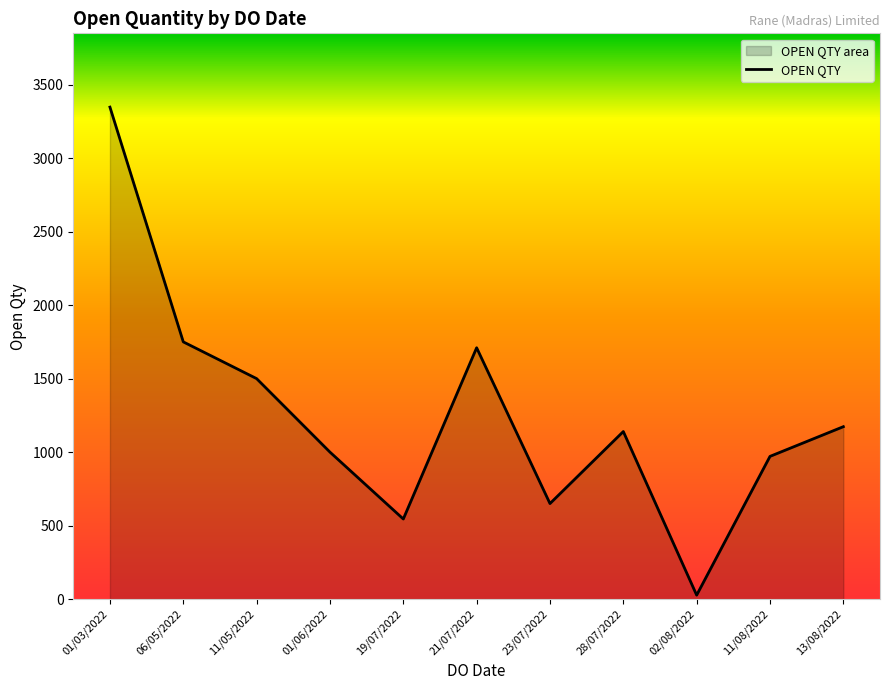

At which category does the data reach its first local peak?

21/07/2022